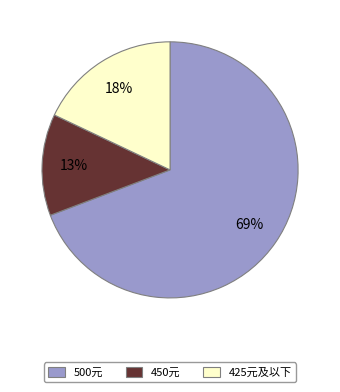

Is it true that 425元及以下 is 10% of the pie?

False